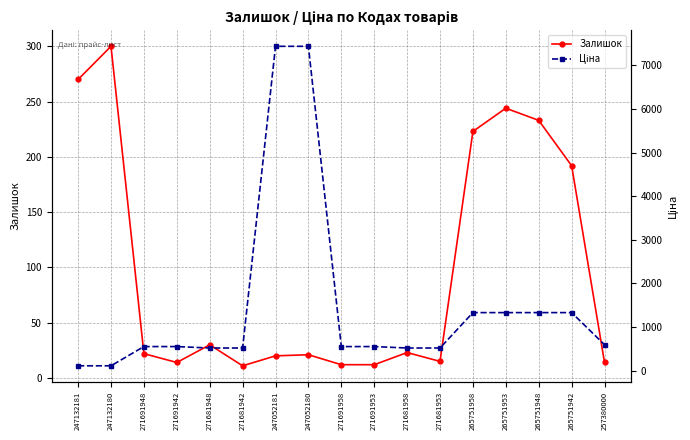

List the series in order of their overall mean, lowest first.

Залишок, Ціна